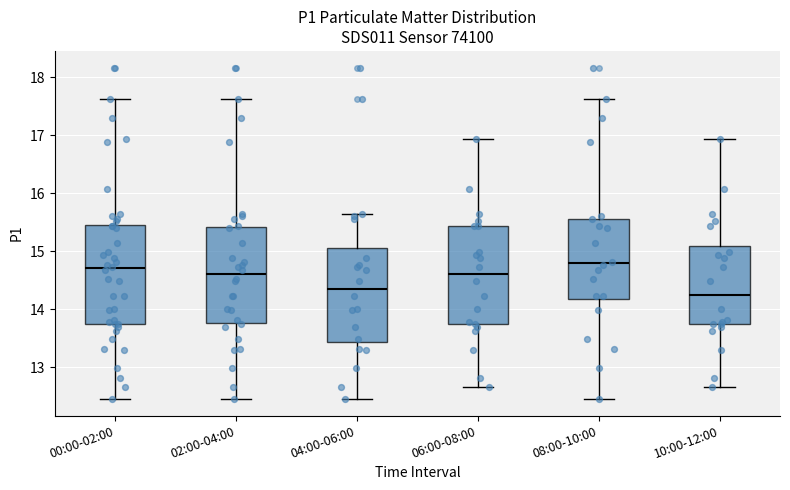

Reading left to right, transcribe this box plot: for each box, give where its median line is, the range the box spans, and where its two whiskers end, as read against the y-axis. The values are not printed on the chart, so give them approximately, as read against the axis.

00:00-02:00: median 14.7, box 13.8 to 15.5, whiskers 12.5 to 17.6
02:00-04:00: median 14.6, box 13.8 to 15.4, whiskers 12.5 to 17.6
04:00-06:00: median 14.4, box 13.4 to 15.0, whiskers 12.5 to 15.7
06:00-08:00: median 14.6, box 13.7 to 15.4, whiskers 12.7 to 16.9
08:00-10:00: median 14.8, box 14.2 to 15.6, whiskers 12.5 to 17.6
10:00-12:00: median 14.2, box 13.7 to 15.1, whiskers 12.7 to 16.9